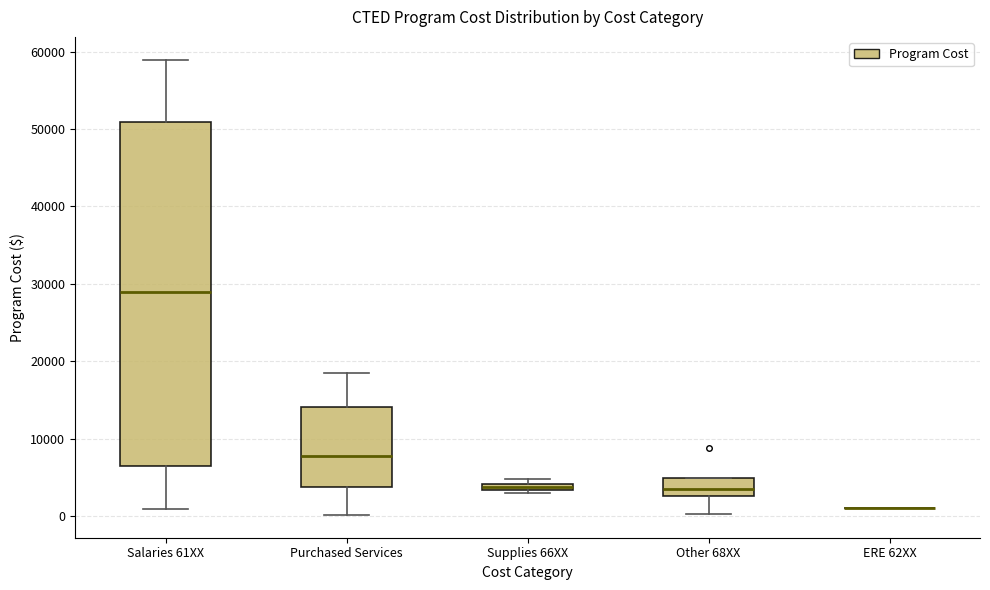

Comparing the boxes themselves (not the whiskers), which one is the tallest?

Salaries 61XX